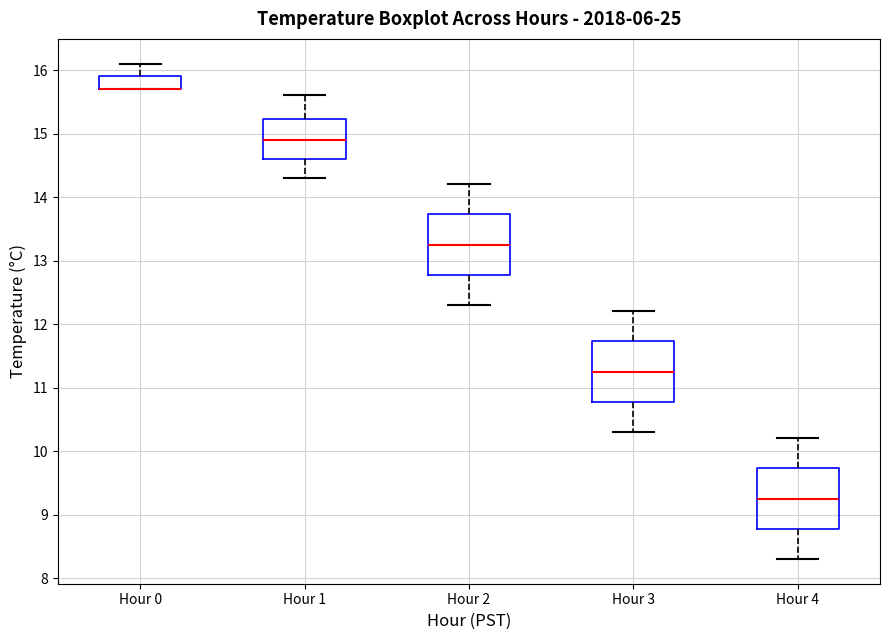

Reading left to right, read every box against the y-axis: the position of its median line, the range the box covers, and the ends of its whiskers. The values are not printed on the chart, so give them approximately, as read against the axis.

Hour 0: median 15.7 (drawn on the box's lower edge), box 15.7 to 15.9, whiskers 15.7 to 16.1
Hour 1: median 14.9, box 14.6 to 15.2, whiskers 14.3 to 15.6
Hour 2: median 13.3, box 12.8 to 13.7, whiskers 12.3 to 14.2
Hour 3: median 11.3, box 10.8 to 11.7, whiskers 10.3 to 12.2
Hour 4: median 9.3, box 8.8 to 9.7, whiskers 8.3 to 10.2